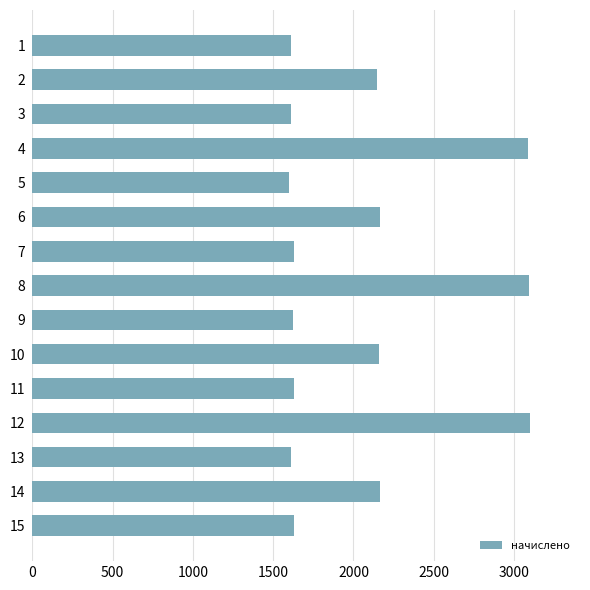

What is the value of the 11th bar from the top?

1626.9